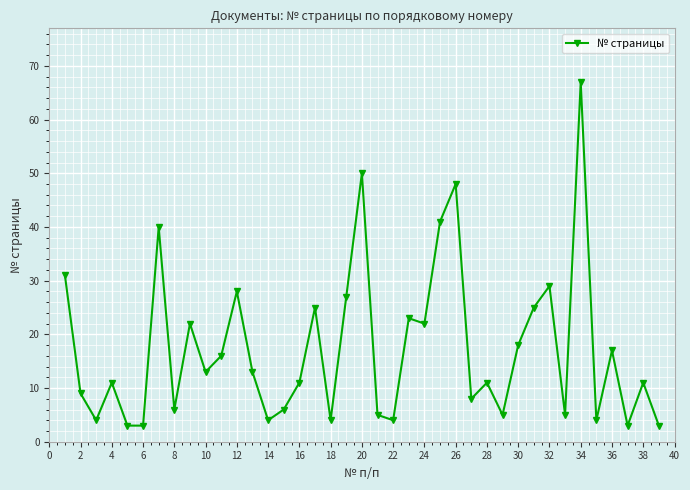

True or false: the data has more than 2 interior local peaks.

True